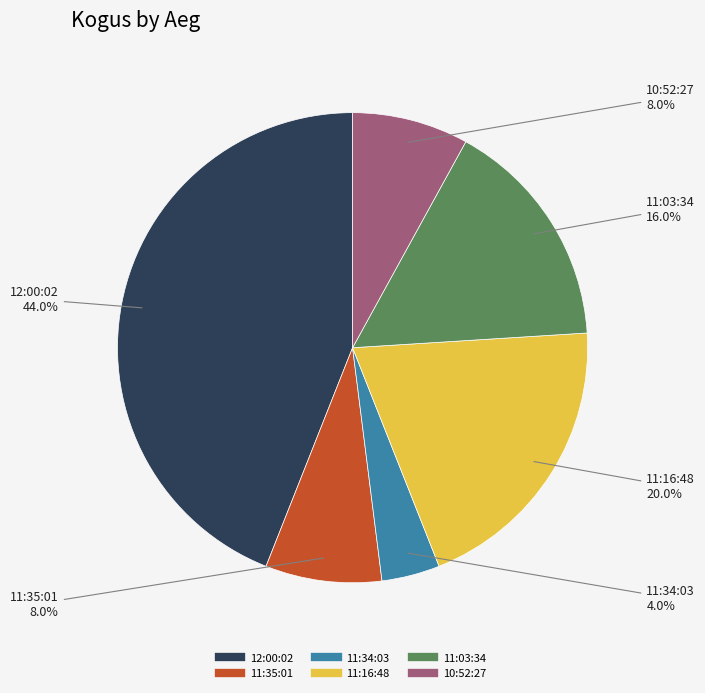

To the nearest percent, what is the combined percentage of 11:03:34 and 12:00:02?

60%